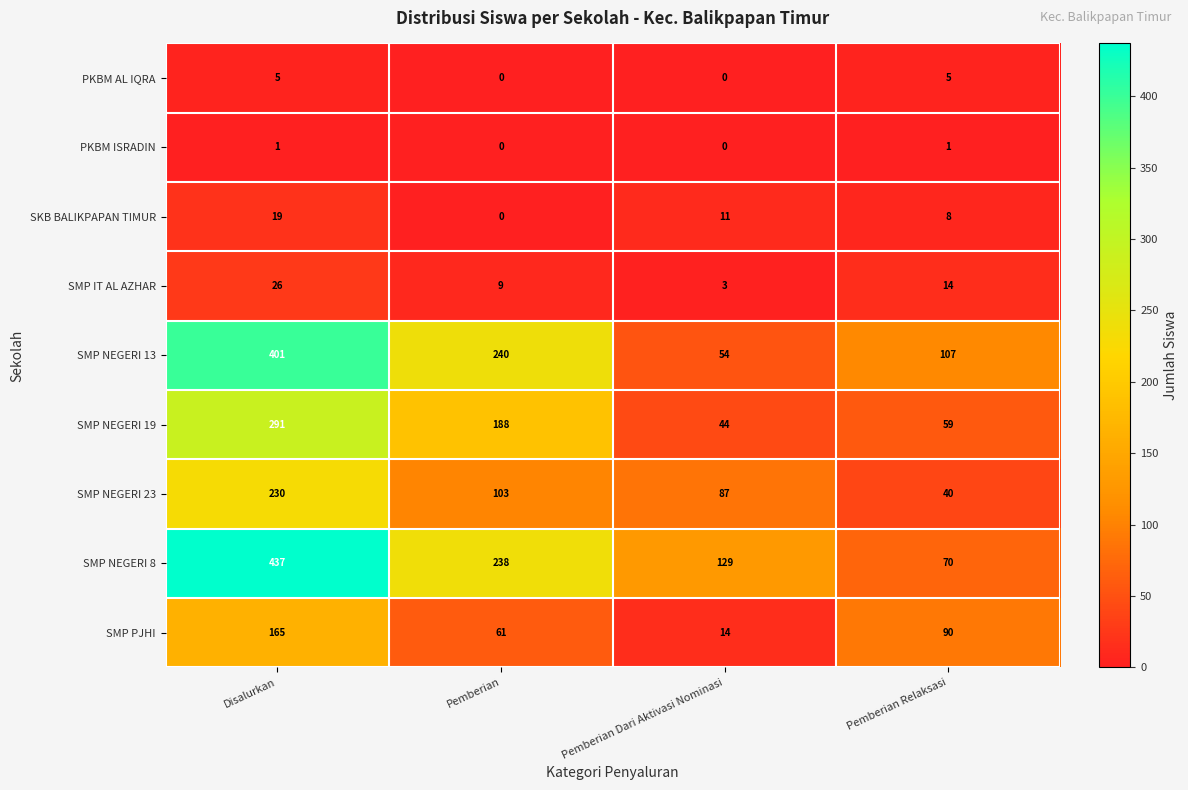

Between Pemberian Dari Aktivasi Nominasi and Pemberian Relaksasi, which series saw the biggest shift?

SMP PJHI